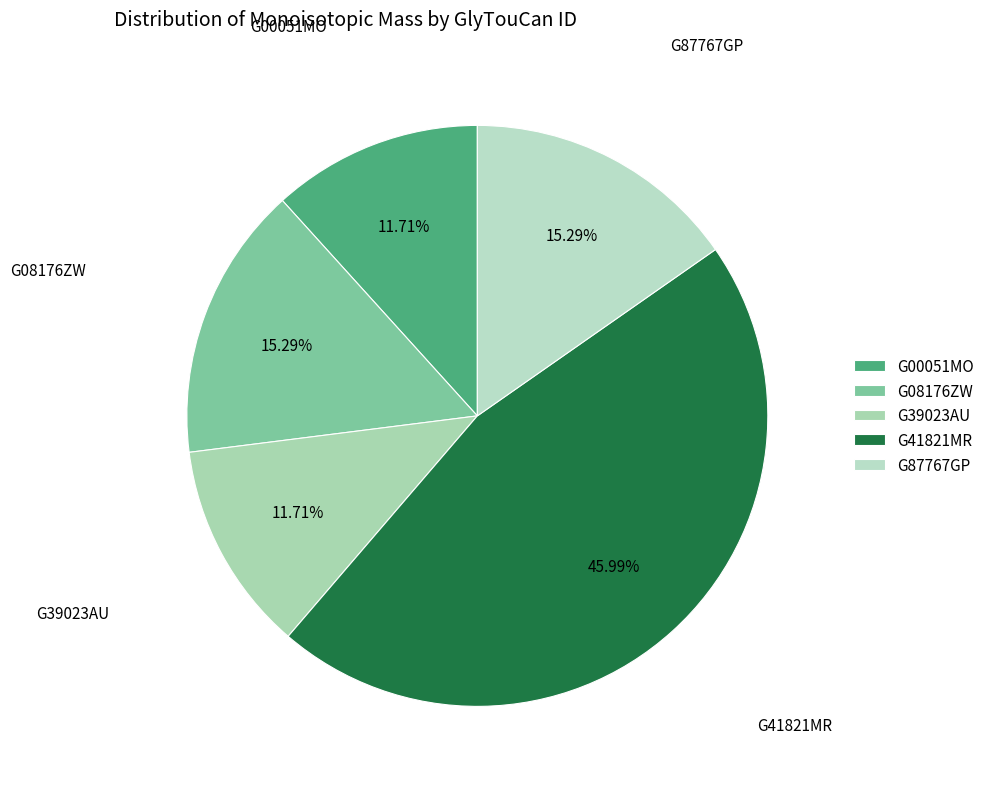

Is G39023AU the majority of the pie?

No